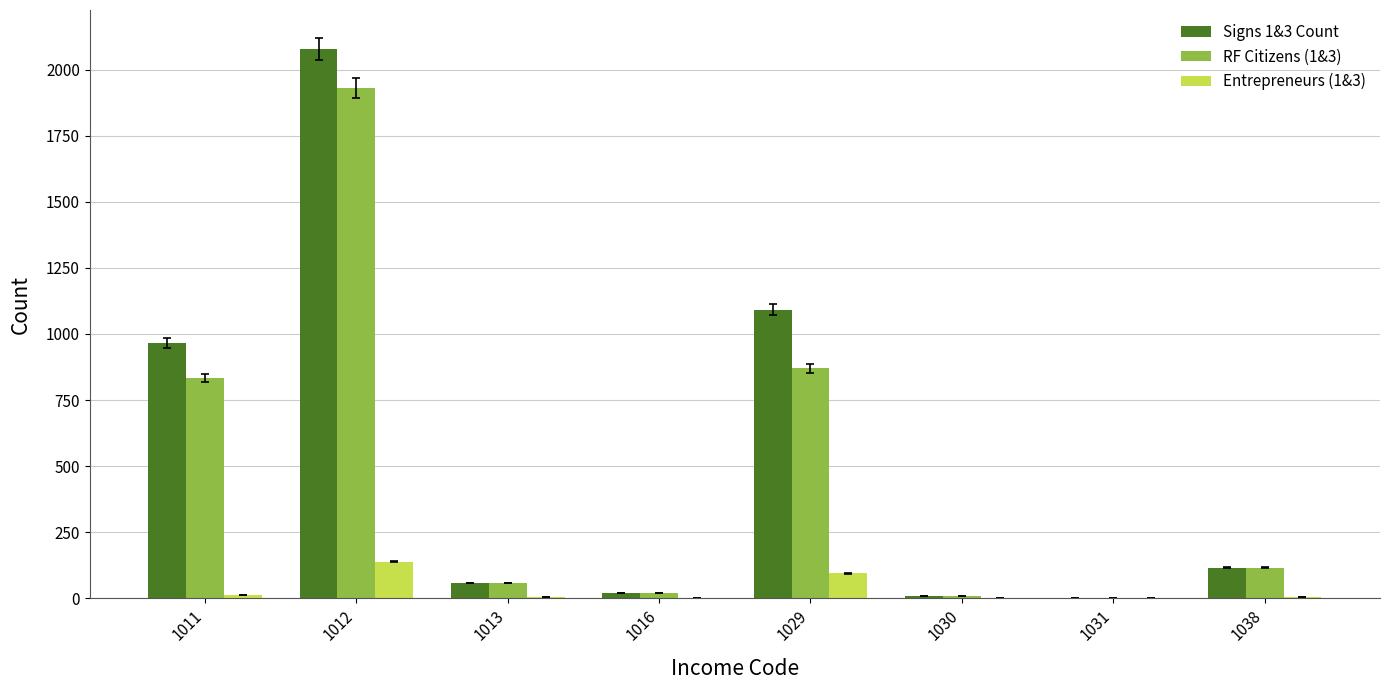

What is the maximum value shown in the chart?

2078